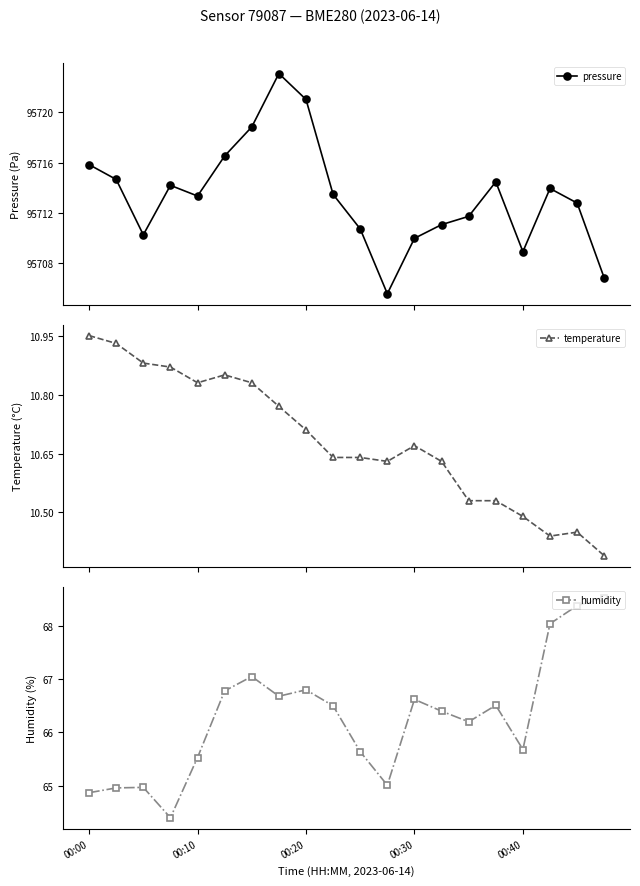

What is the lowest value of the pressure series?

95705.6